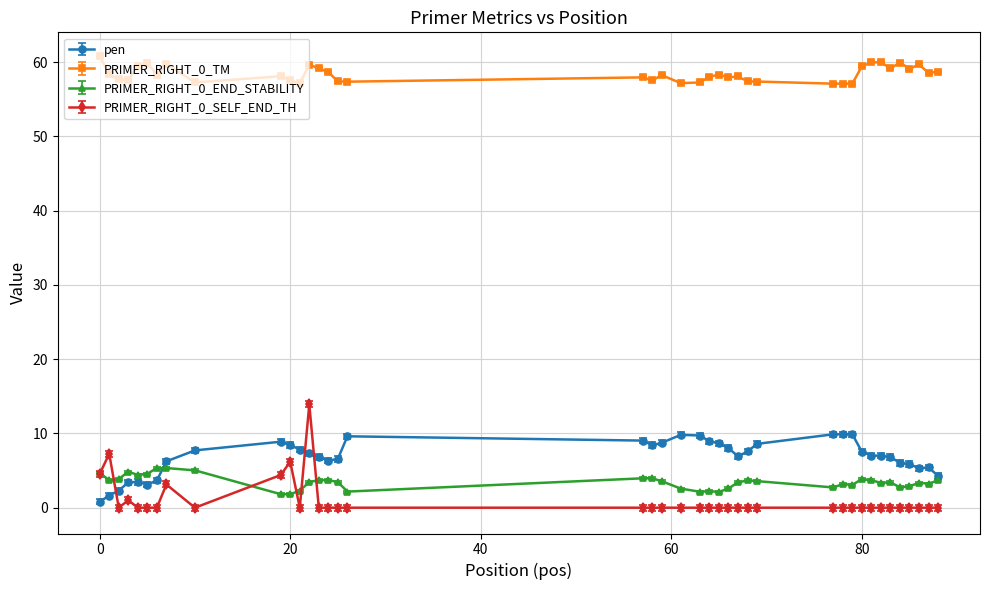

List the series in order of their peak value, lowest first.

PRIMER_RIGHT_0_END_STABILITY, pen, PRIMER_RIGHT_0_SELF_END_TH, PRIMER_RIGHT_0_TM